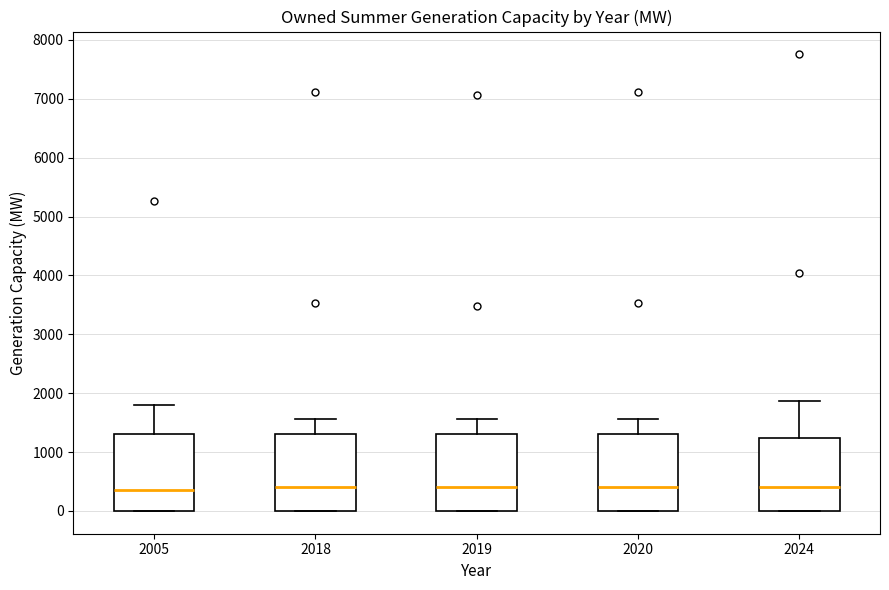

Where does the upper whisker of the box at x = 2018 end on the y-axis? The values are not printed on the chart, so give them approximately, as read against the axis.

1600